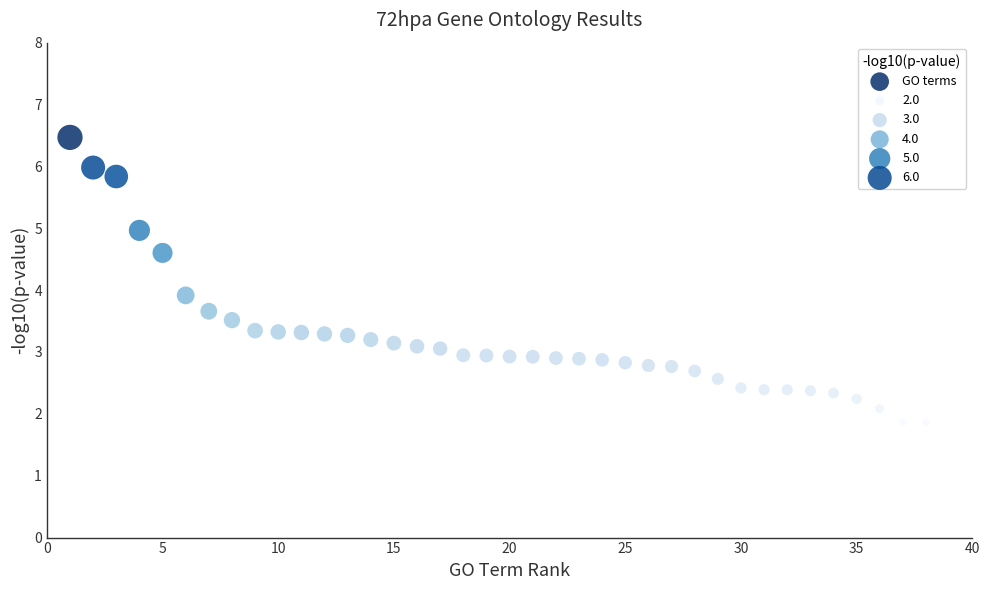

What Y value in the scatter plot is closest to 4?

3.9